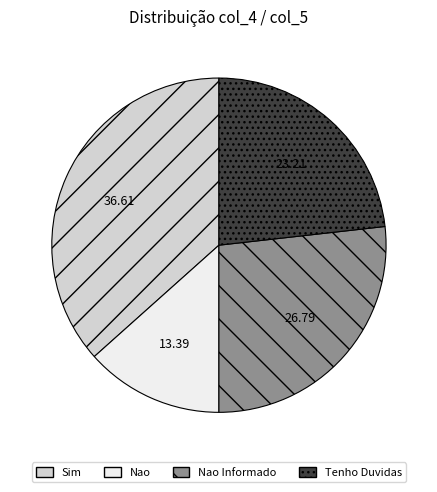

Does Sim represent more than half of the total?

No